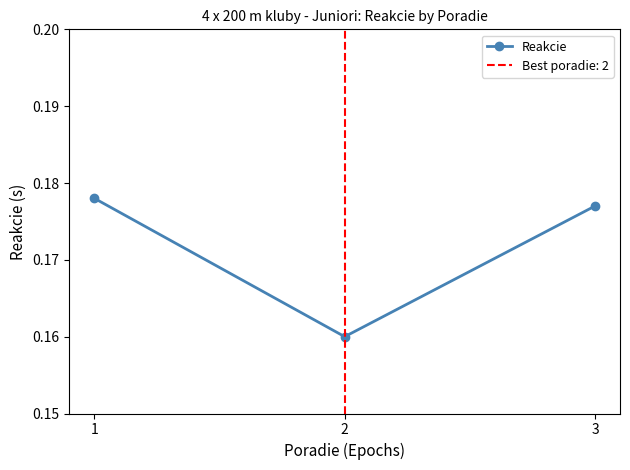

What is the sum of the values at 2 and 1?

0.3